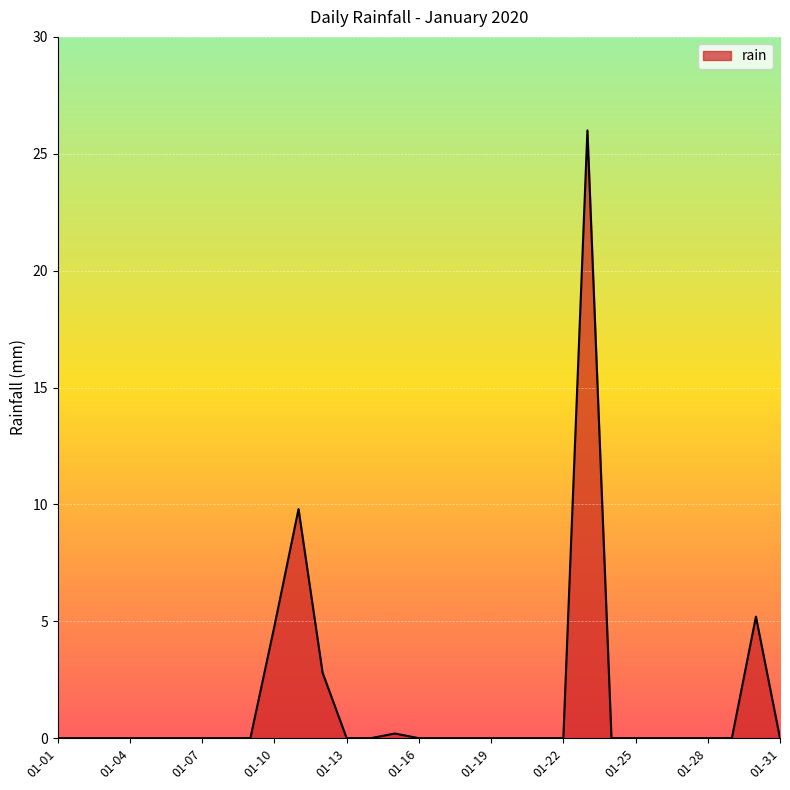

What is the difference between the maximum and minimum values?

26.0